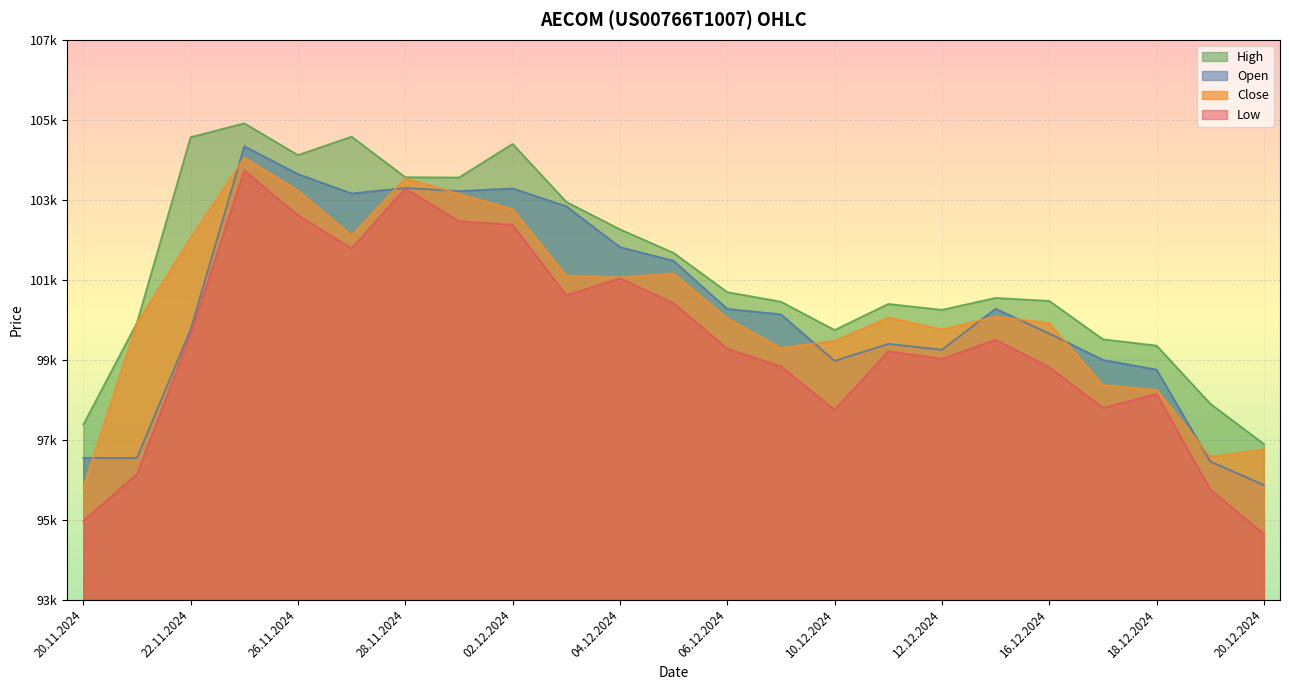

List the series in order of their peak value, highest first.

High, Open, Close, Low